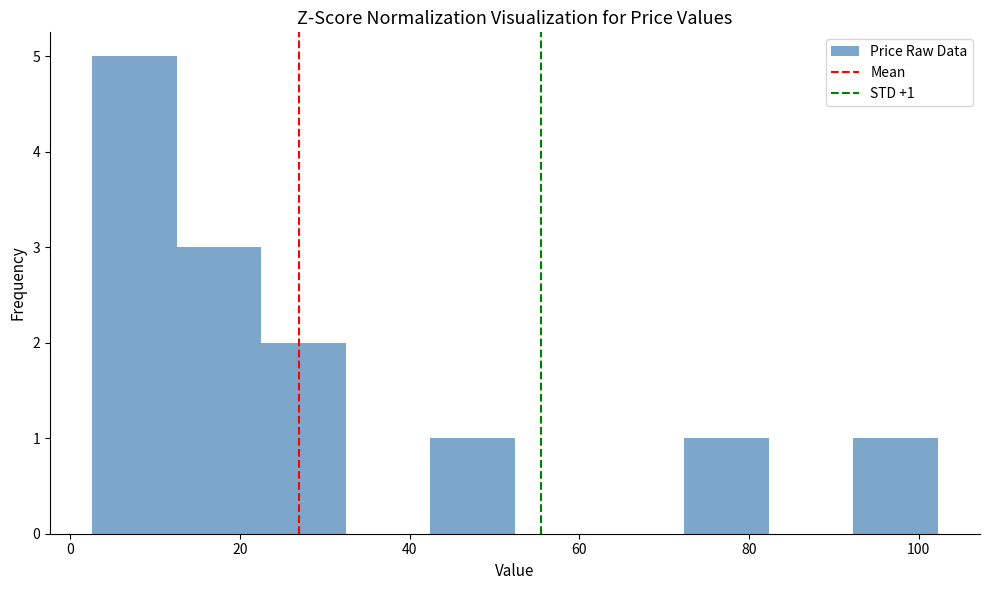

Which range on the x-axis has the tallest bar?

2 to 12